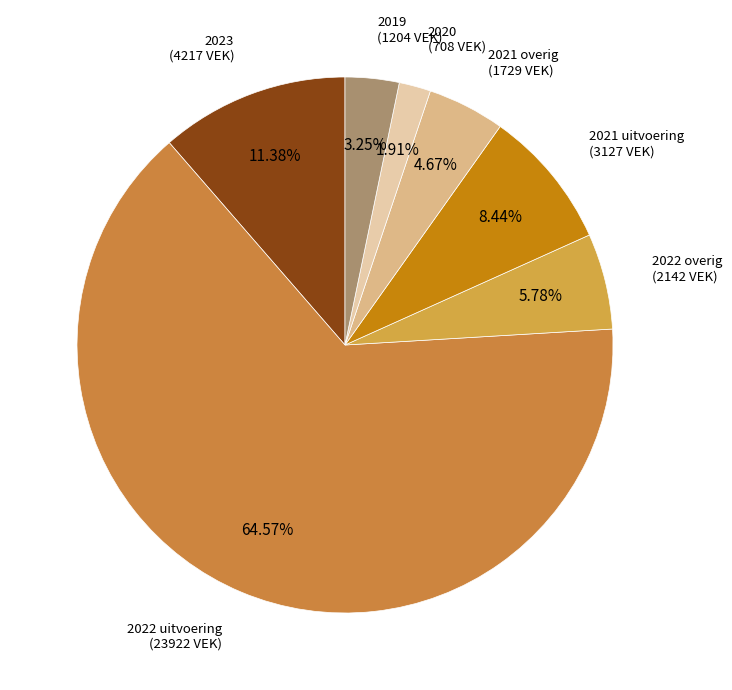

Do 2021 uitvoering and 2022 overig together represent more than half of the pie?

No